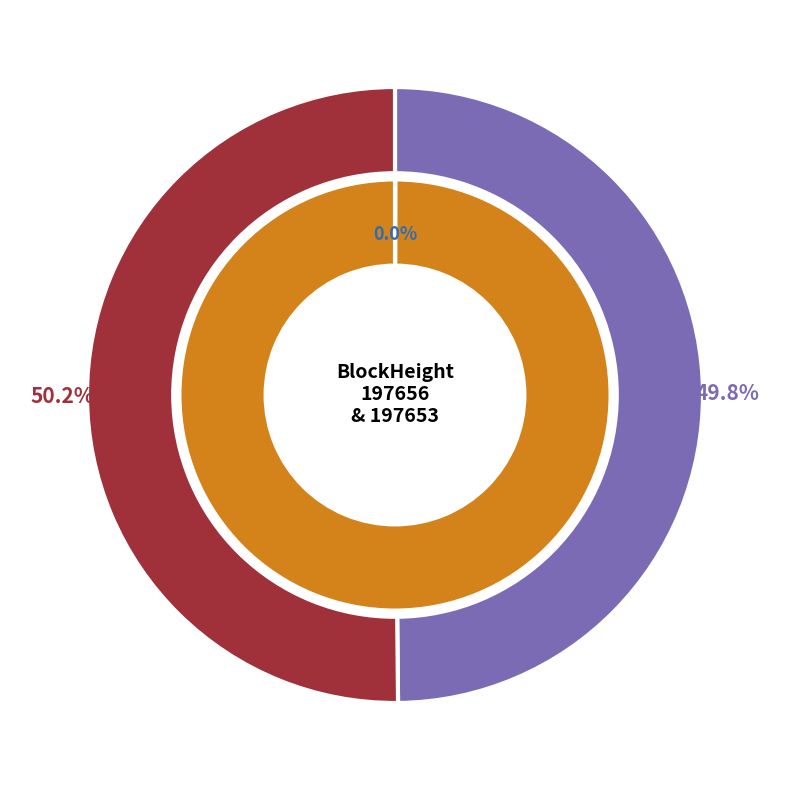

To the nearest percent, what portion does 197653 represent?

100%